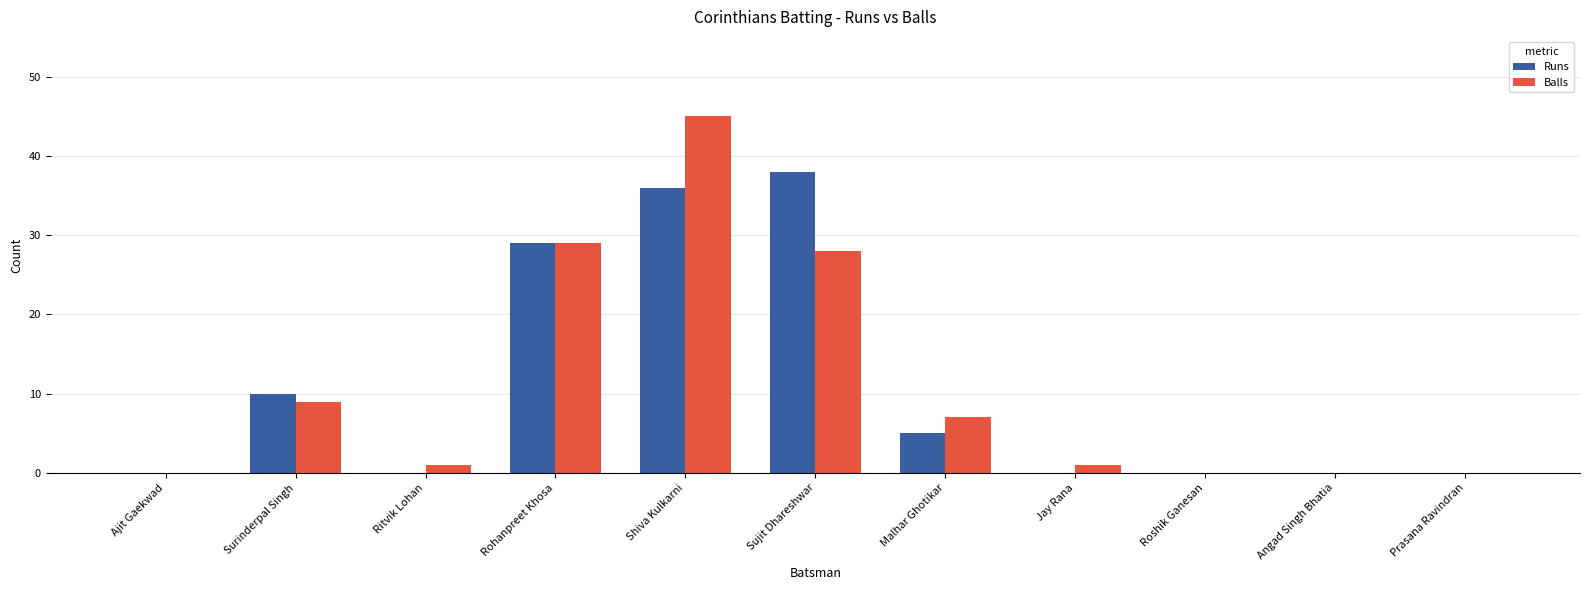

What is the sum of all Balls values?

120